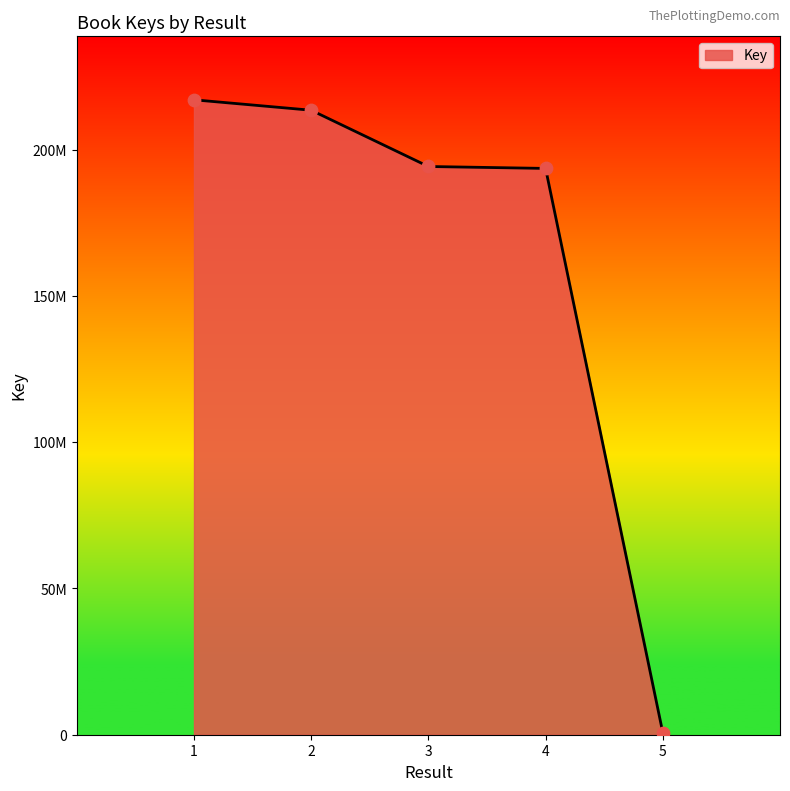

Does the chart have visible grid lines?

No